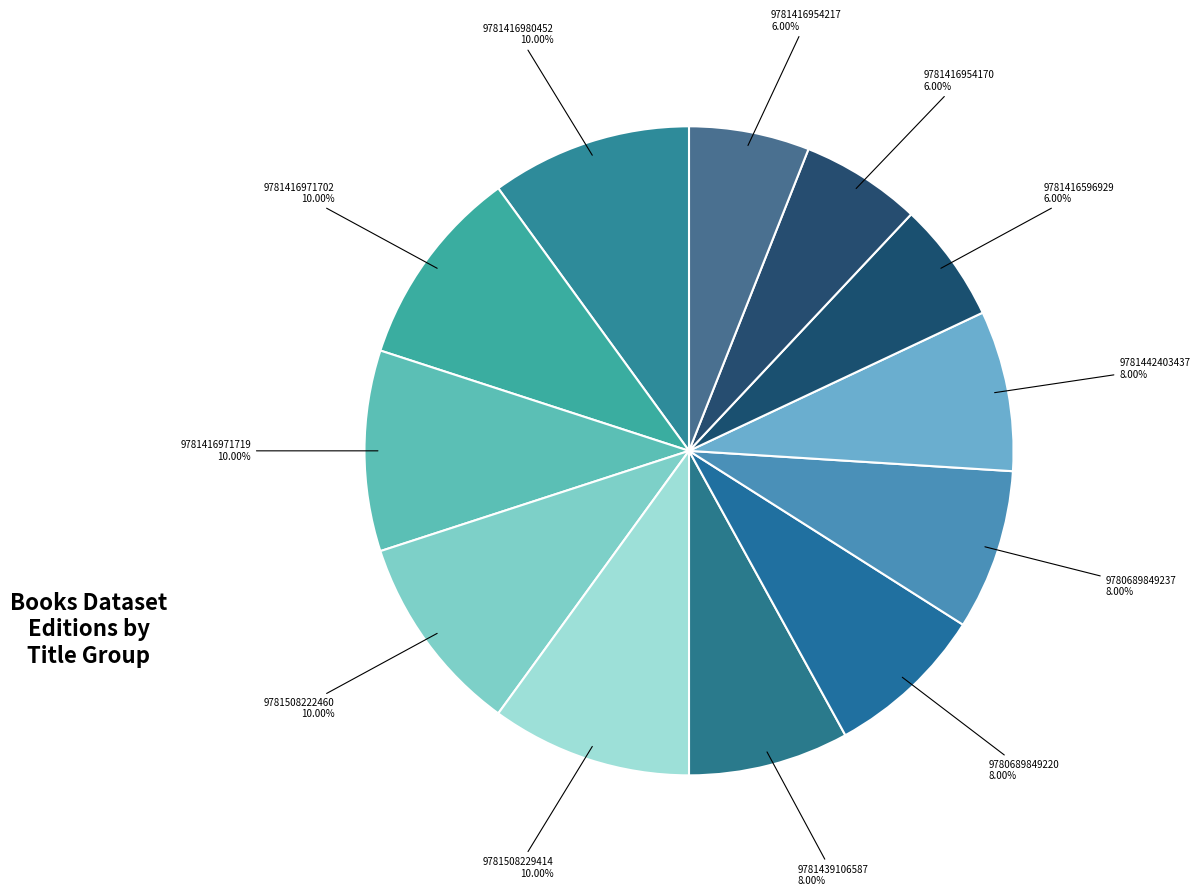

Which slice is the largest?

9781416980452